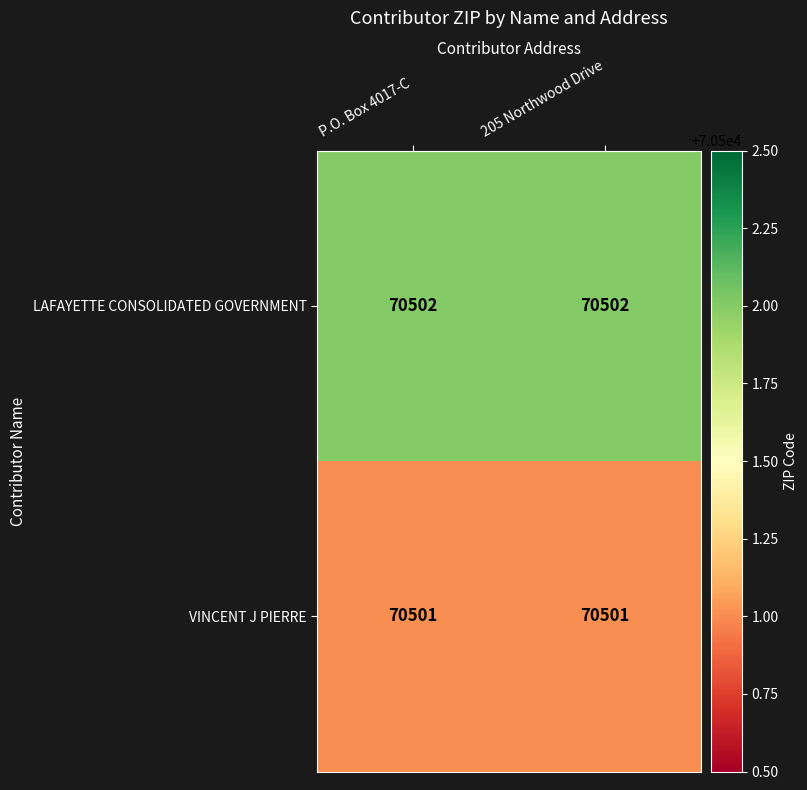

Which series has the largest total across all categories?

LAFAYETTE CONSOLIDATED GOVERNMENT